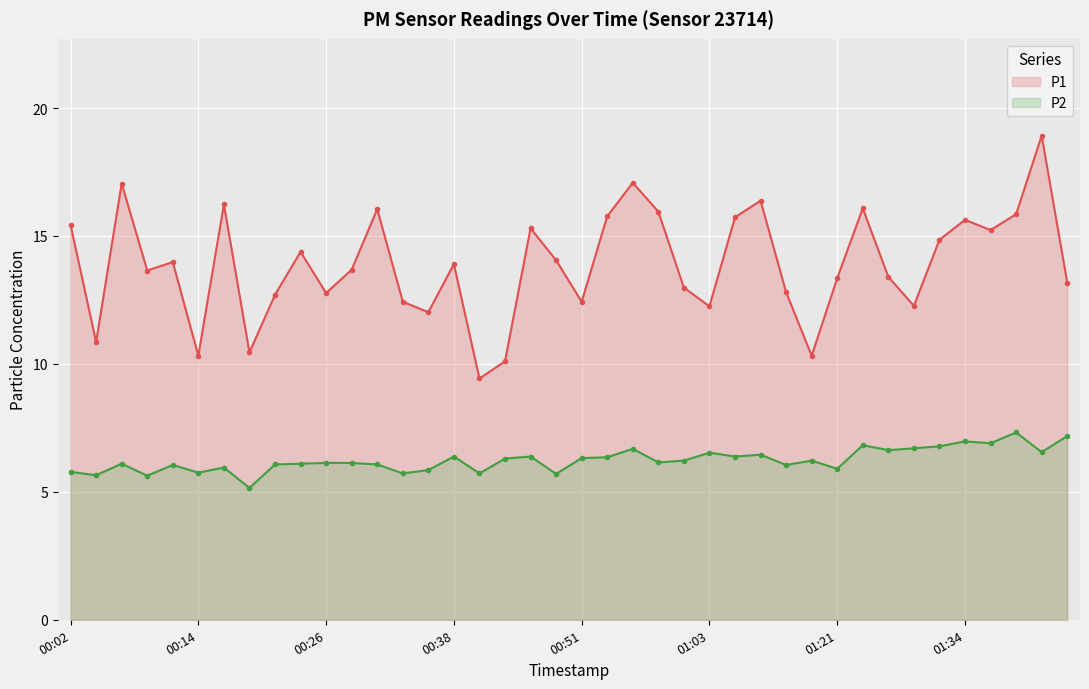

What is the spread (max minus min) of values at 01:08?

9.9